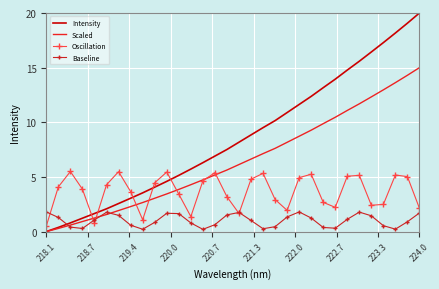

What is the sum of all Scaled values?

206.7